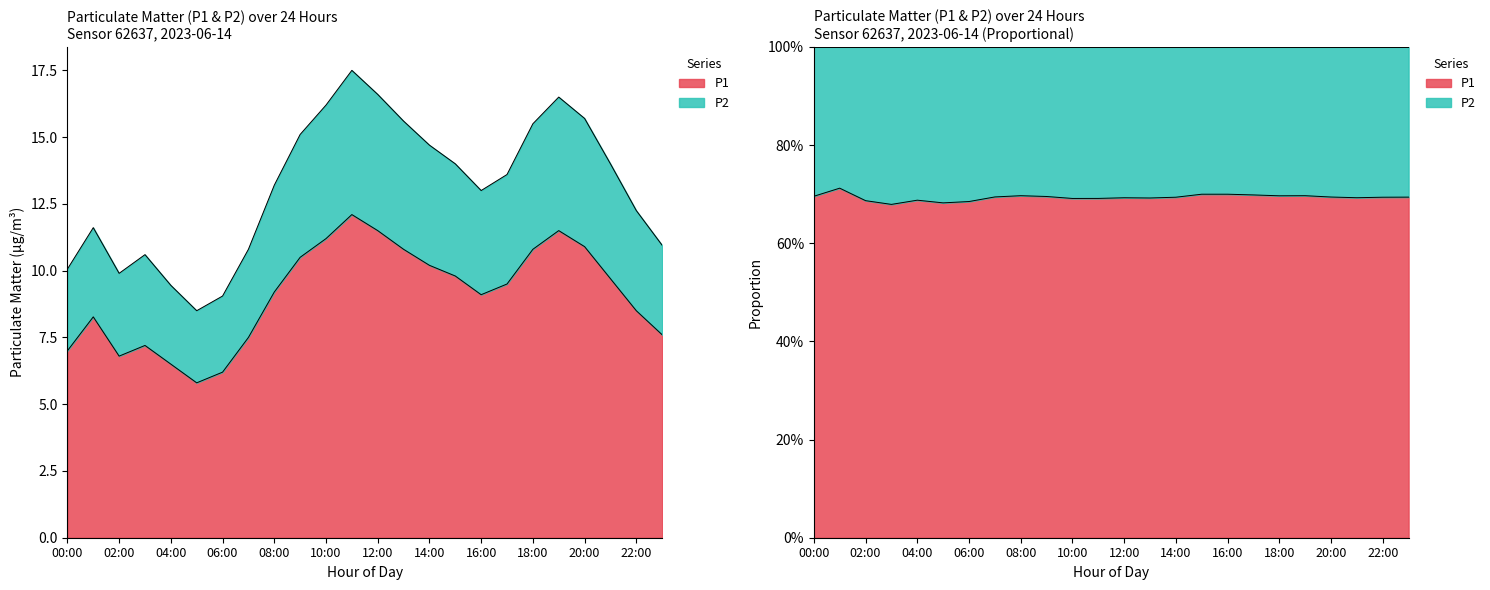

What position from the left is 01:00?

2